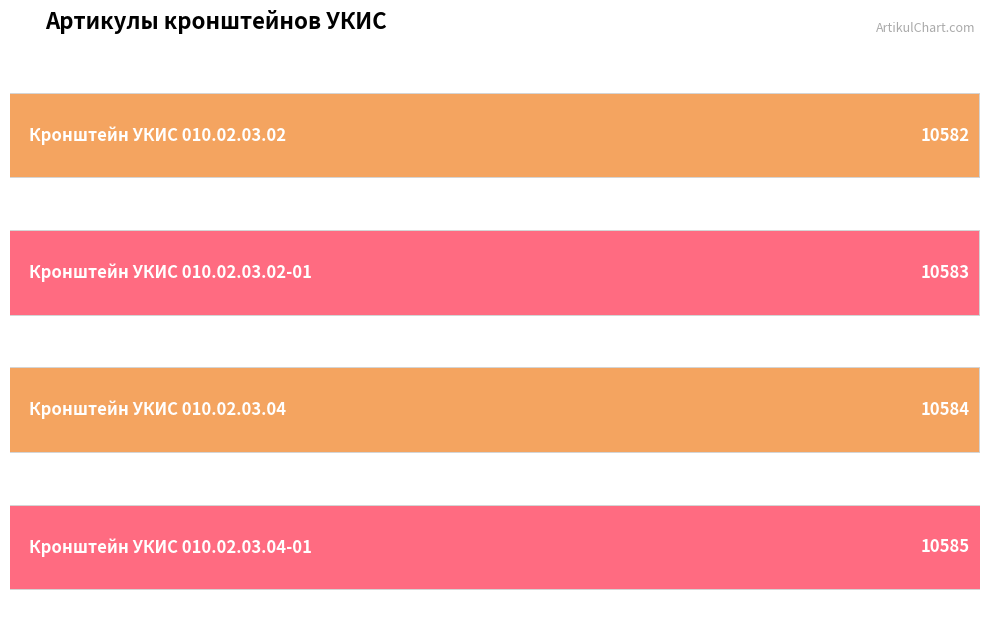

What is the label of the 2nd bar from the right?

Кронштейн УКИС 010.02.03.04